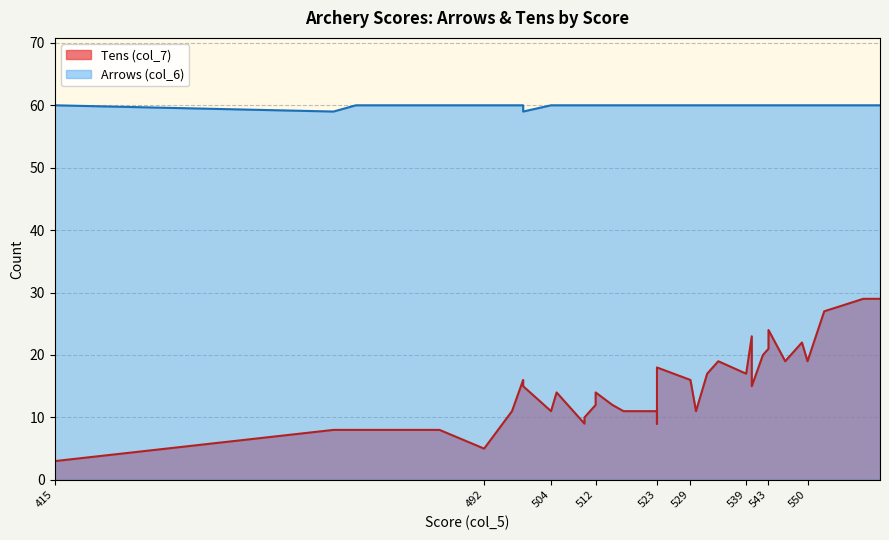

At which label is Tens (col_7) closest to 16?

529